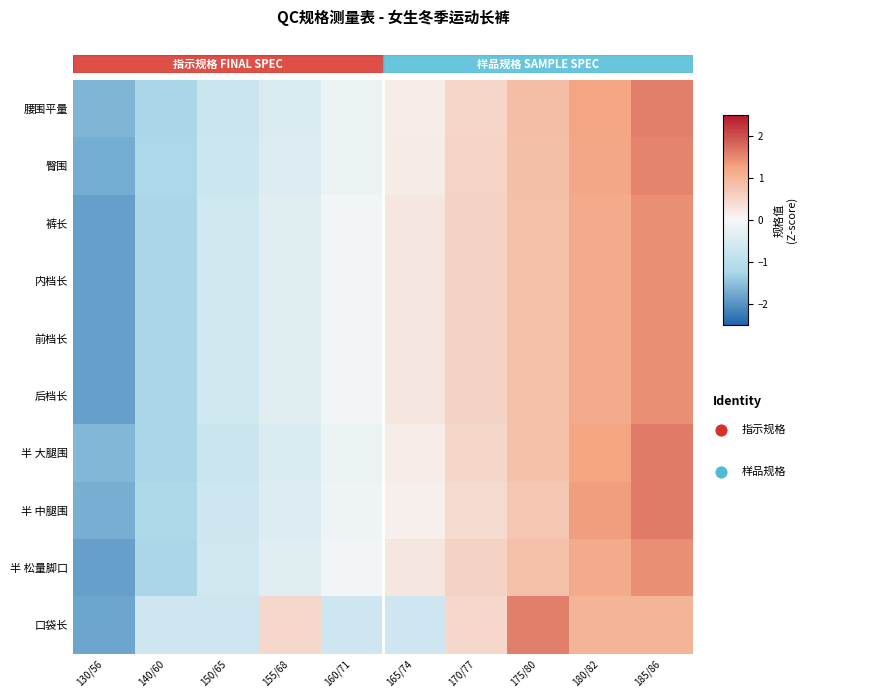

How many data points in 内档长 are less than 0?

5